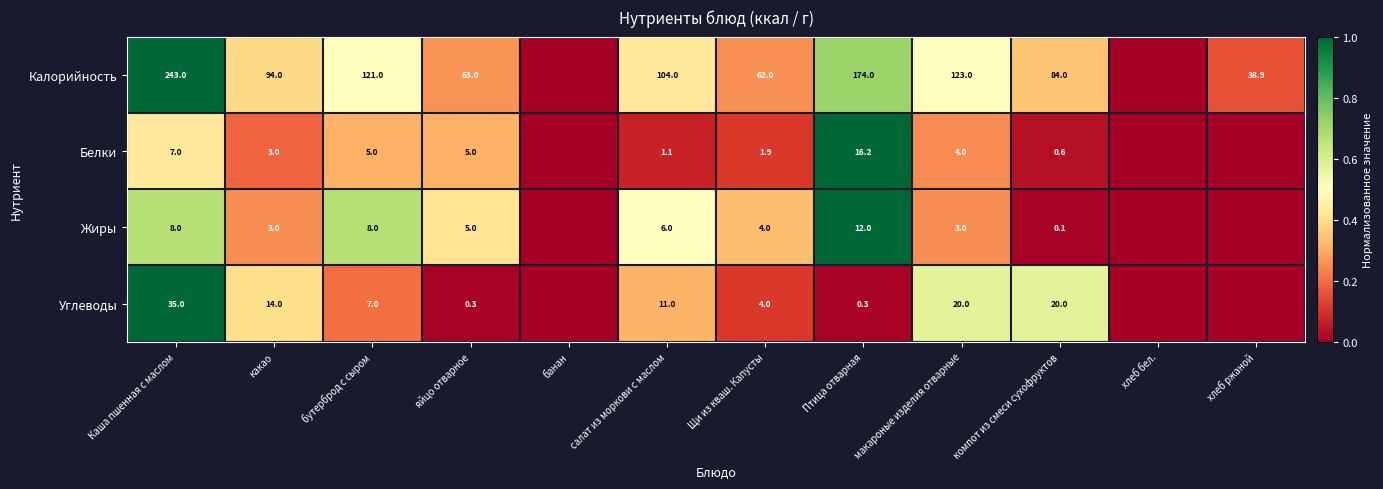

What is the difference between the highest and lowest values at Каша пшенная с маслом?

236.0